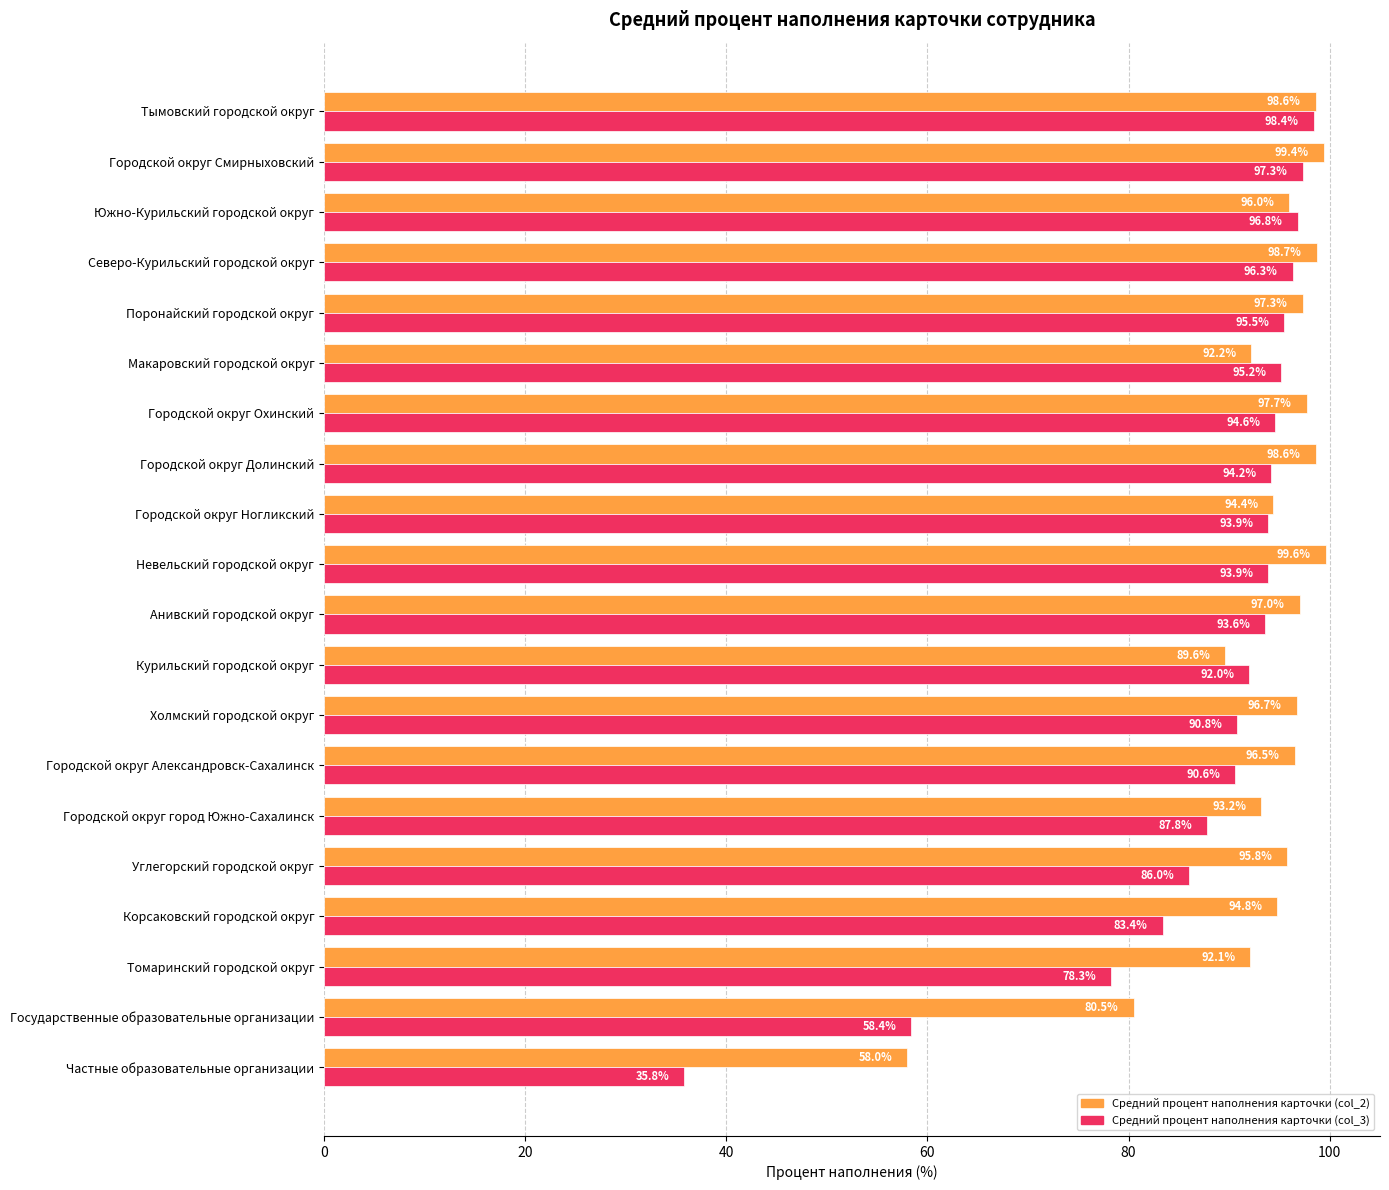

Rank the series by their average value, from lowest to highest.

Средний процент наполнения карточки (col_3), Средний процент наполнения карточки (col_2)